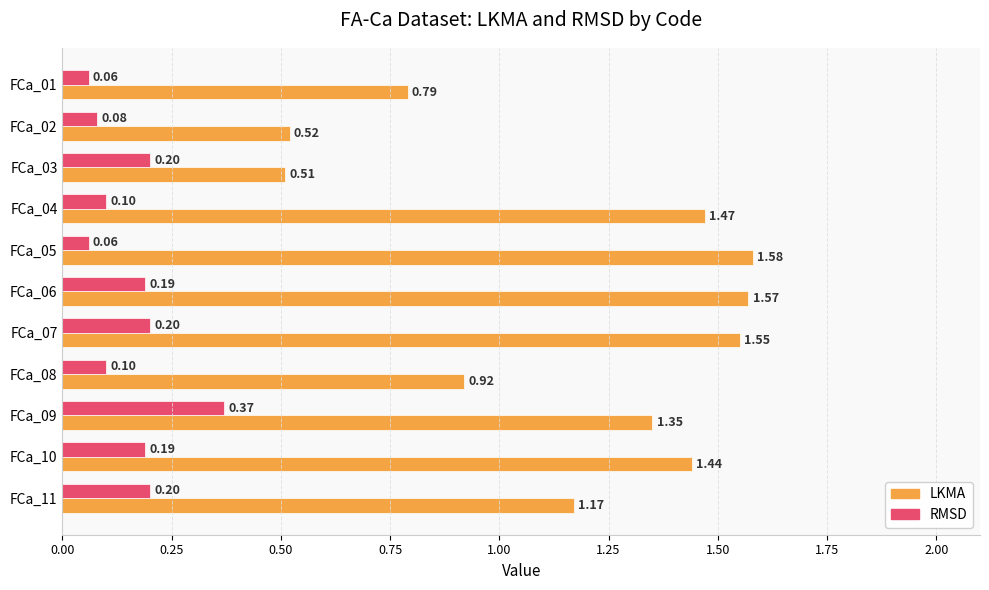

Rank the series at FCa_06 from highest to lowest value.

LKMA, RMSD